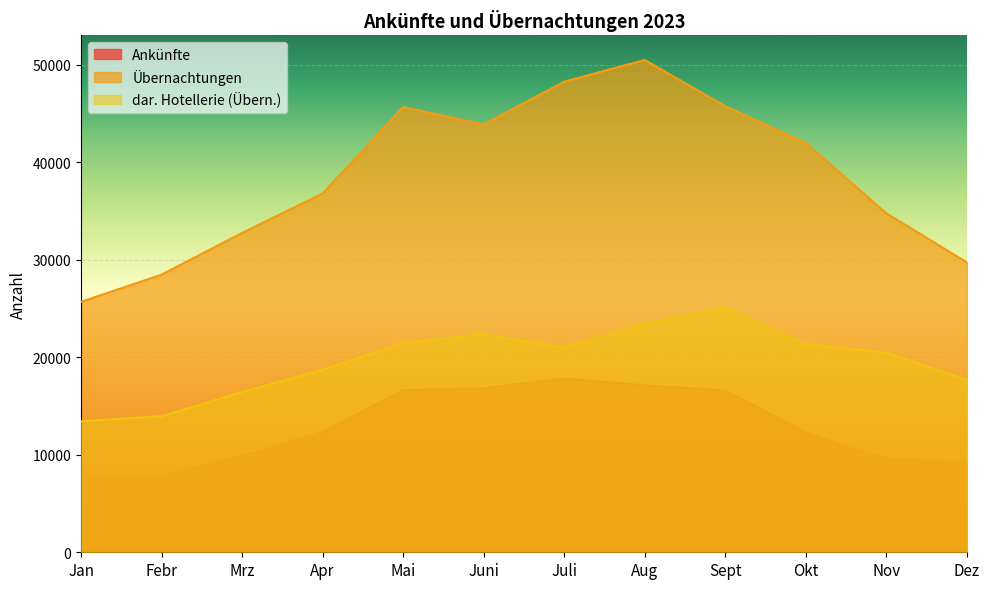

Reading left to right, what are all the values shown in this chart?

Ankünfte: Jan=7459	Febr=7783	Mrz=9913	Apr=12322	Mai=16631	Juni=16822	Juli=17814	Aug=17117	Sept=16606	Okt=12284	Nov=9601	Dez=9224
Übernachtungen: Jan=25685	Febr=28471	Mrz=32752	Apr=36800	Mai=45664	Juni=43868	Juli=48267	Aug=50488	Sept=45742	Okt=41972	Nov=34755	Dez=29727
dar. Hotellerie (Übern.): Jan=13434	Febr=13949	Mrz=16431	Apr=18723	Mai=21421	Juni=22368	Juli=20973	Aug=23438	Sept=25101	Okt=21323	Nov=20475	Dez=17654